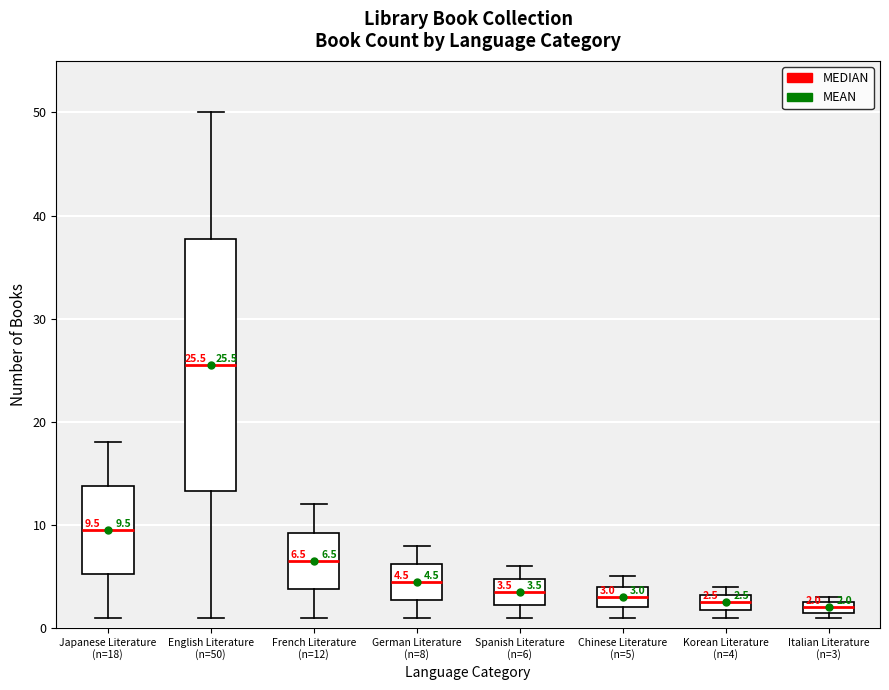

Which box is the tallest, from its lower edge to its upper edge?

English Literature (n=50)